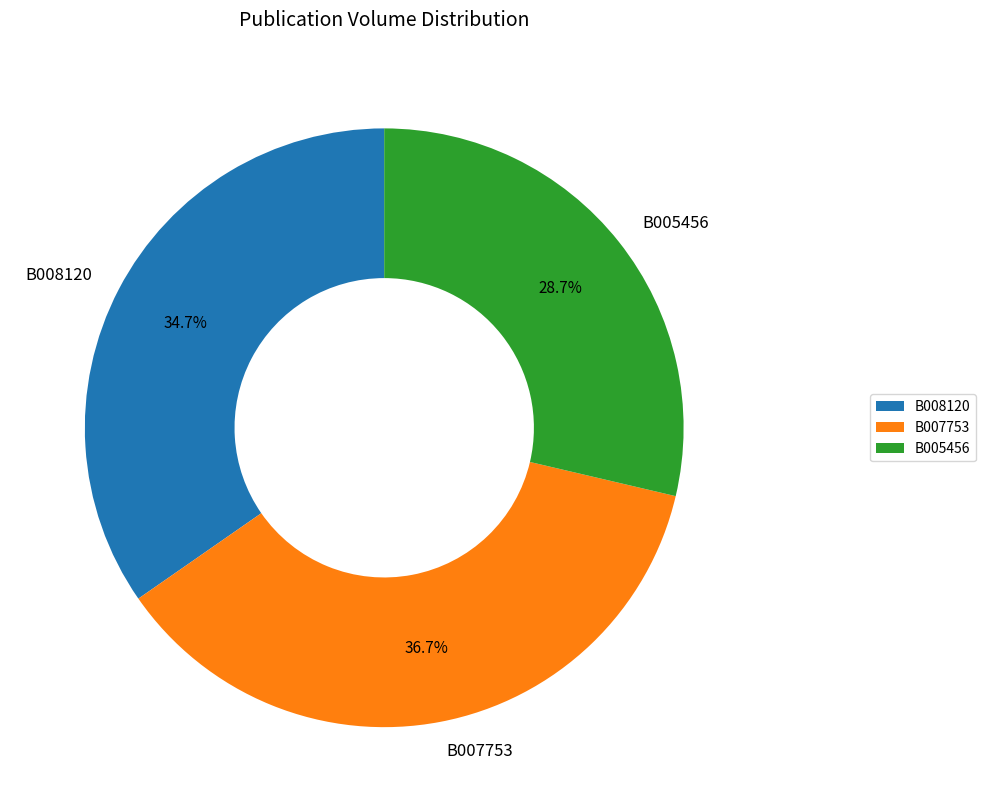

What is the ratio of the value at B005456 to the value at B008120?

0.8